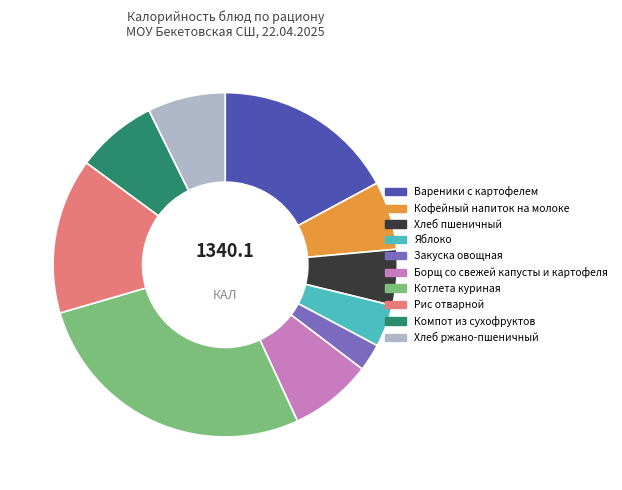

How many slices are in this pie chart?

10